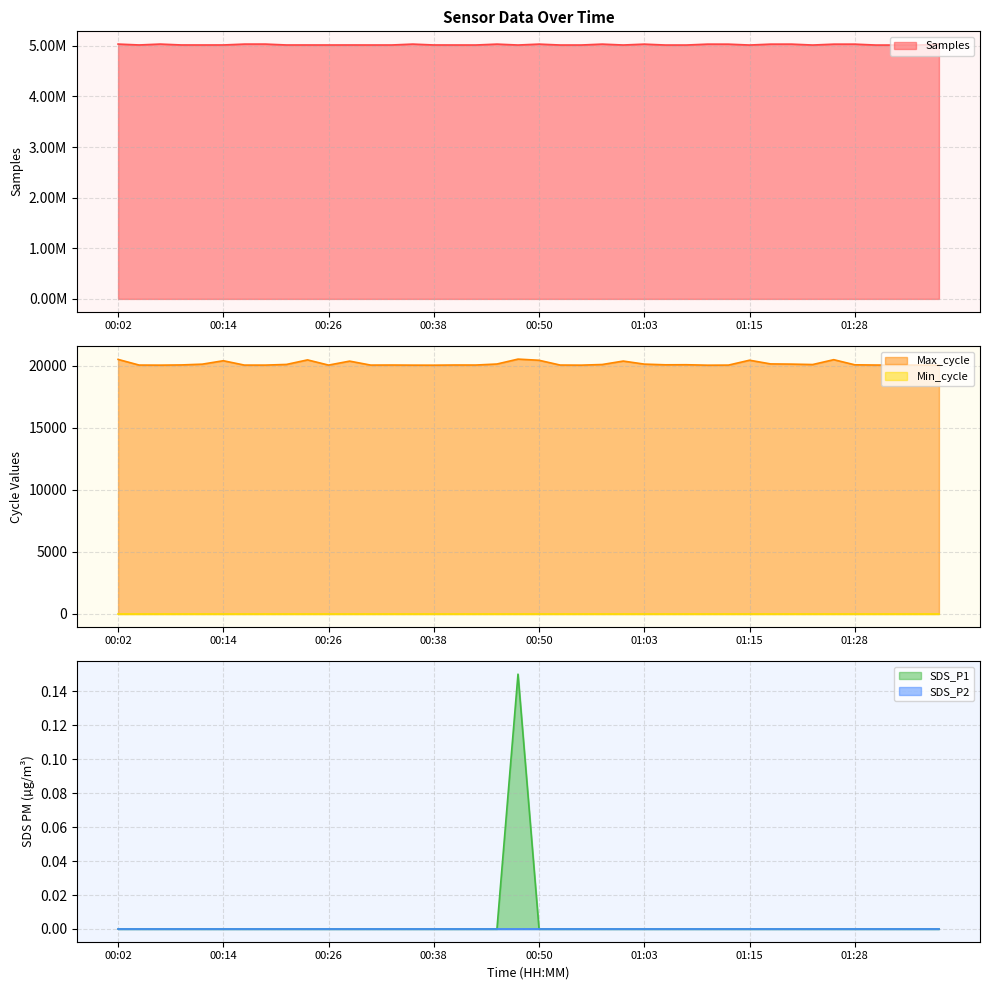

True or false: Samples and Max_cycle intersect in this chart.

False